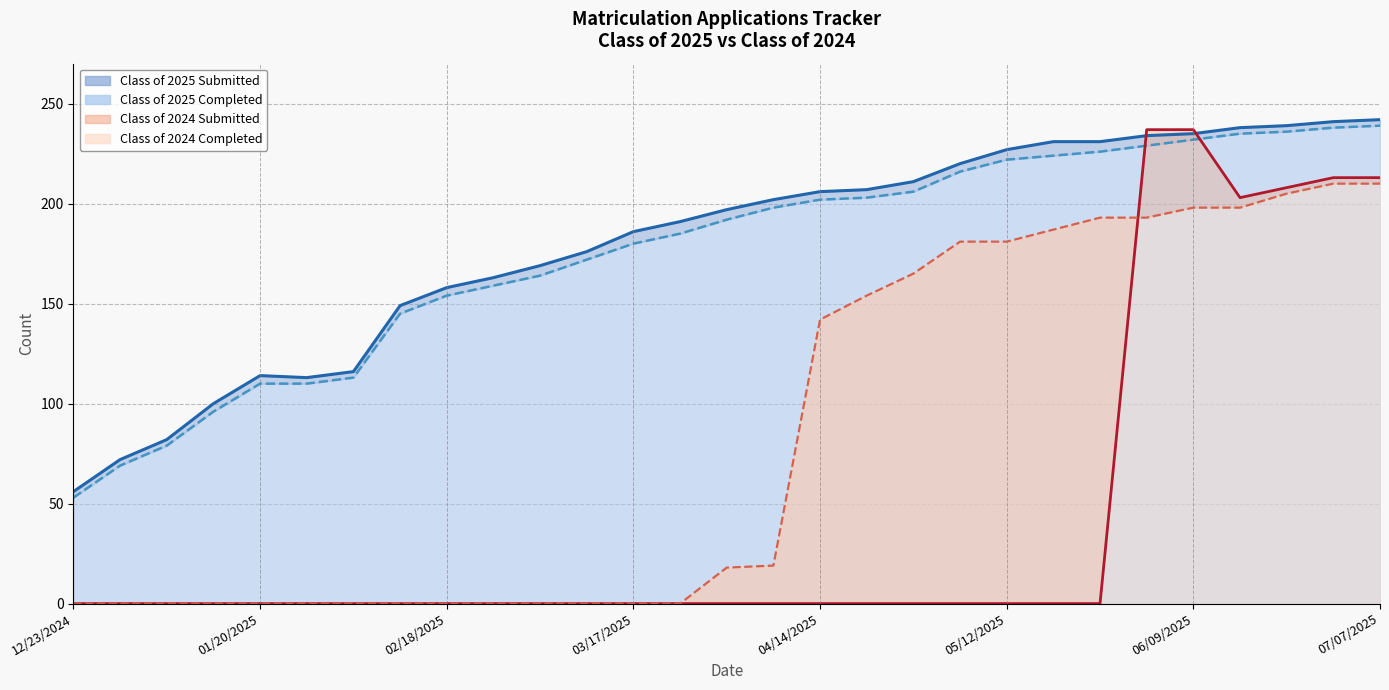

True or false: 2024 Completed line and 2024 Submitted line intersect in this chart.

True